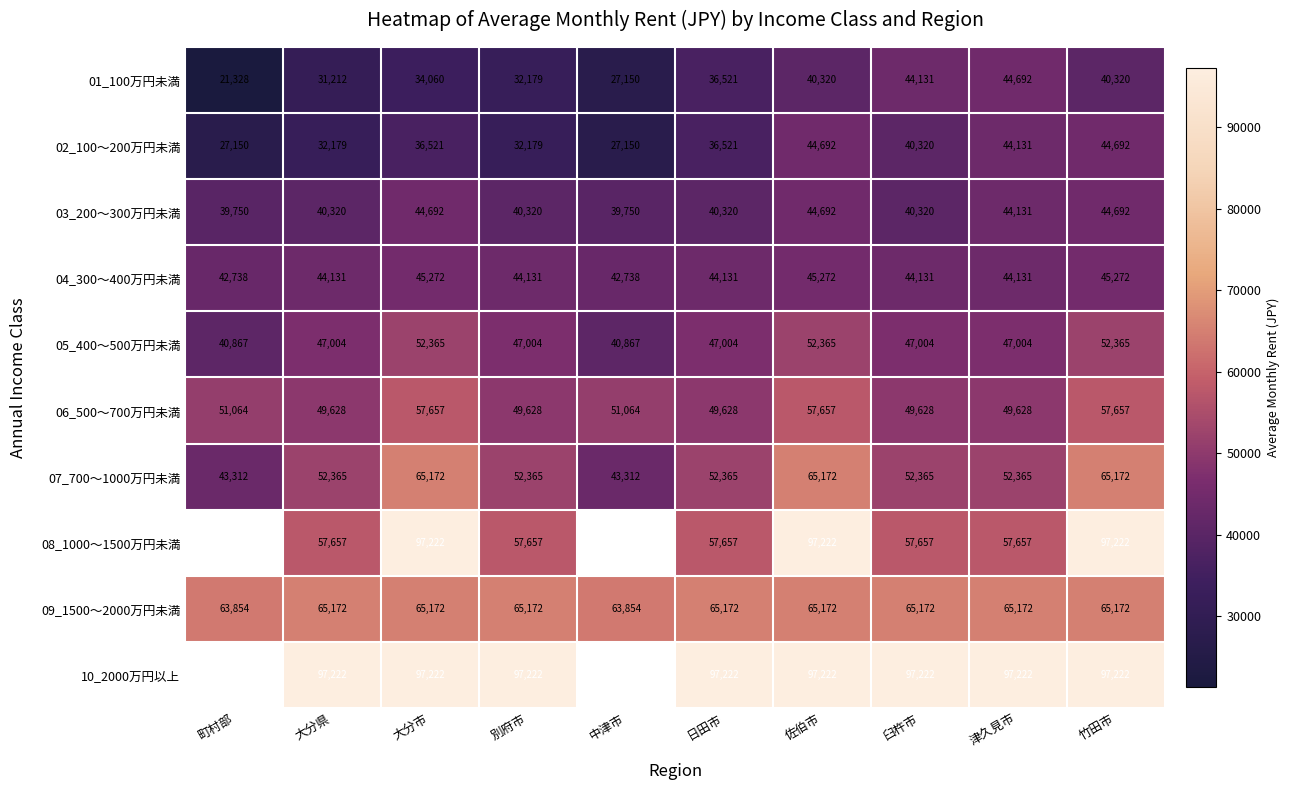

Is it true that 02_100～200万円未満 equals 45719.5 at 大分県?

False